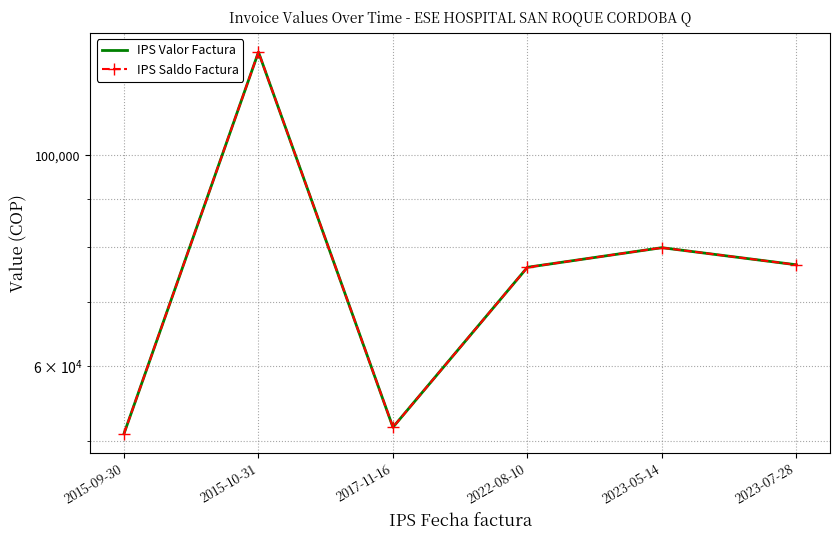

True or false: IPS Valor Factura and IPS Saldo Factura intersect in this chart.

False